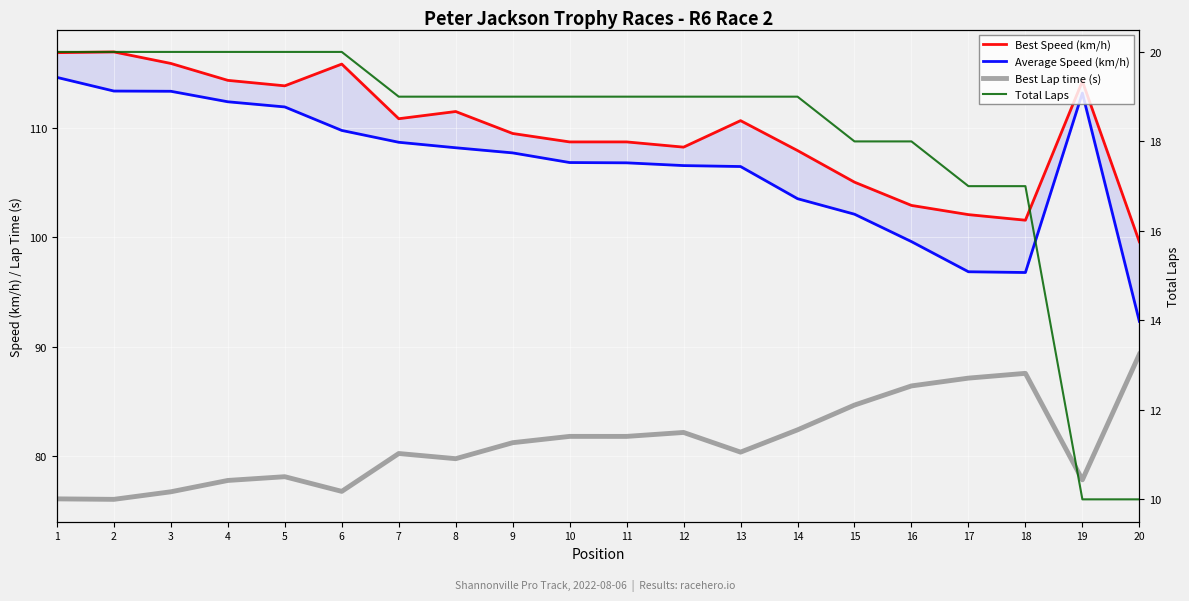

How many lines are shown in the chart?

4